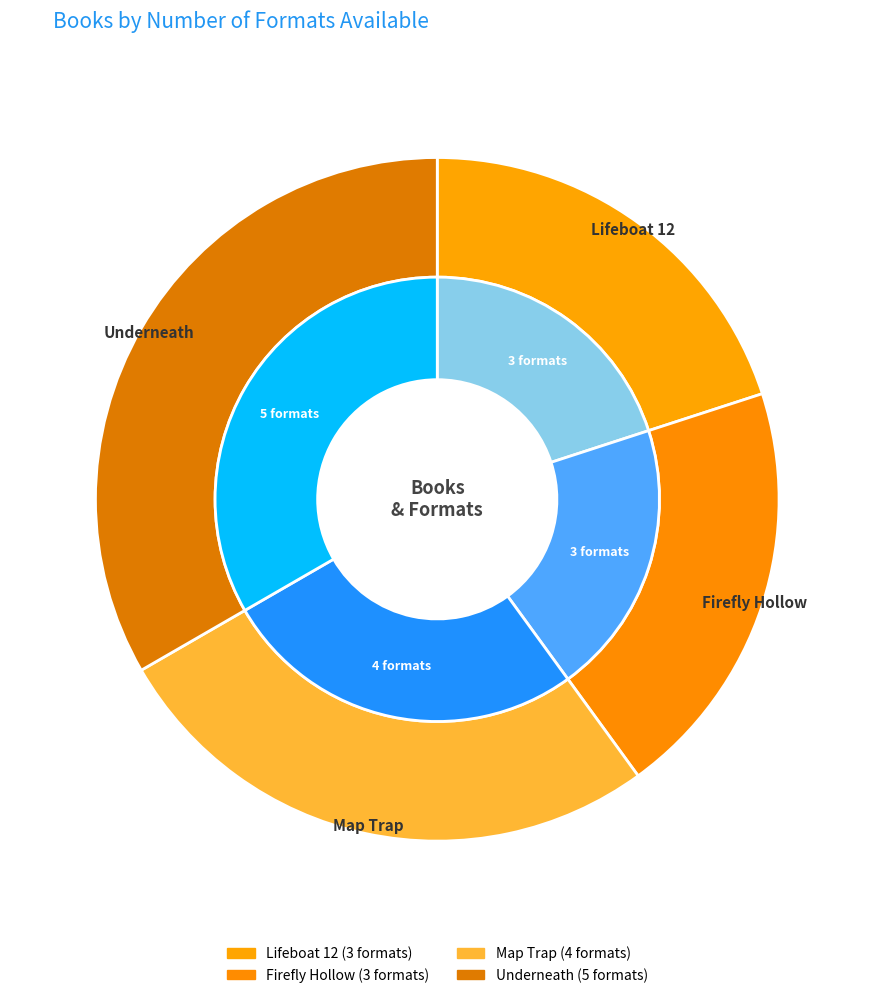

Is it true that Underneath is 33% of the pie?

True